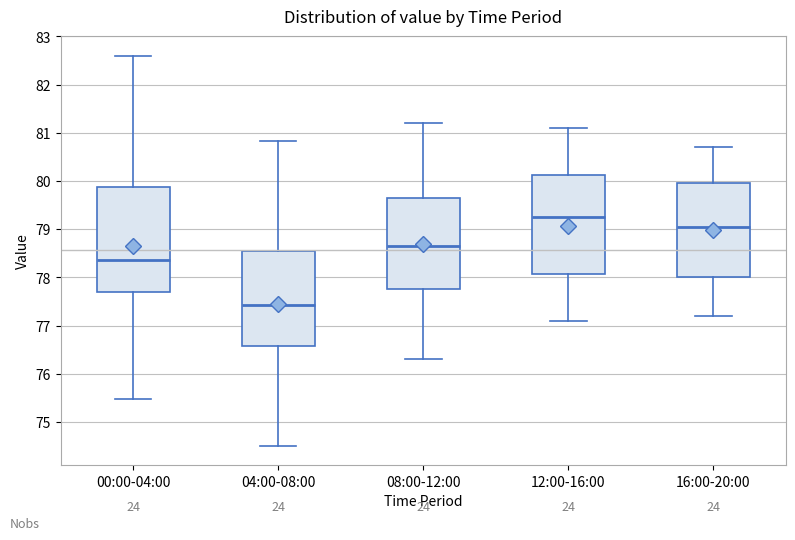

Comparing the boxes themselves (not the whiskers), which one is the tallest?

00:00-04:00